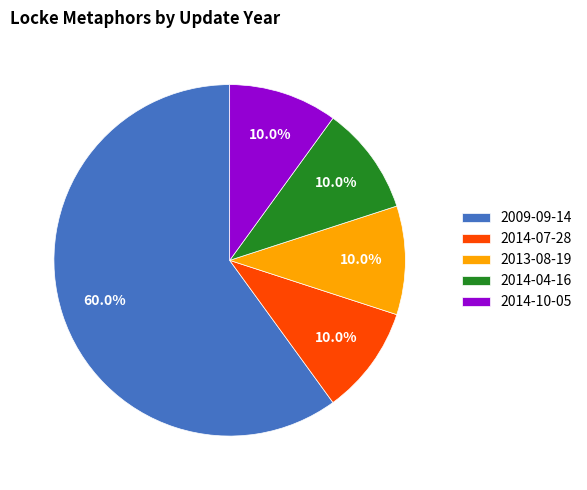

How many segments does this pie chart have?

5